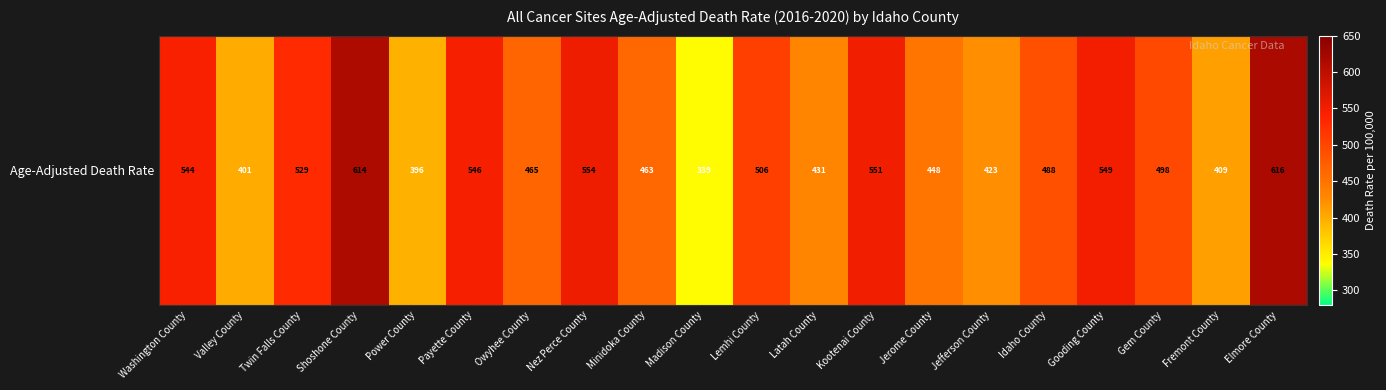

What is the average value?

488.4